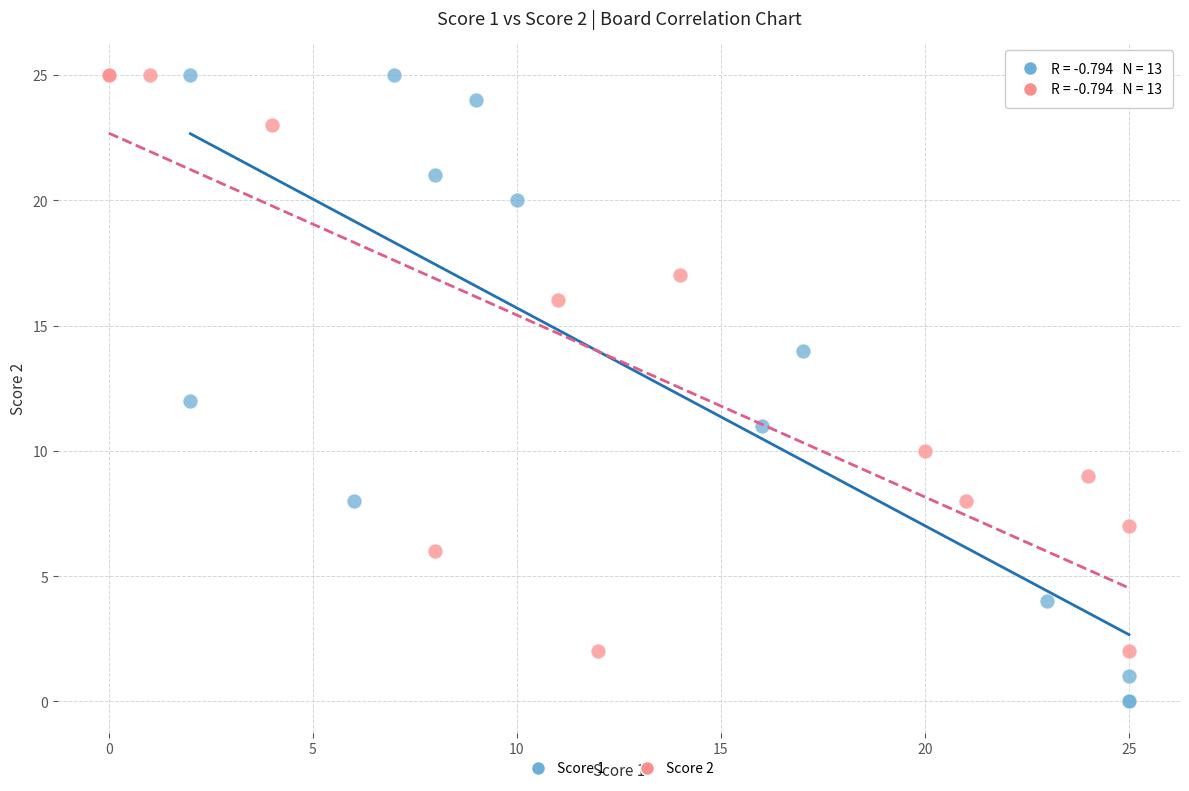

Which series reaches the minimum Y coordinate?

Score 1